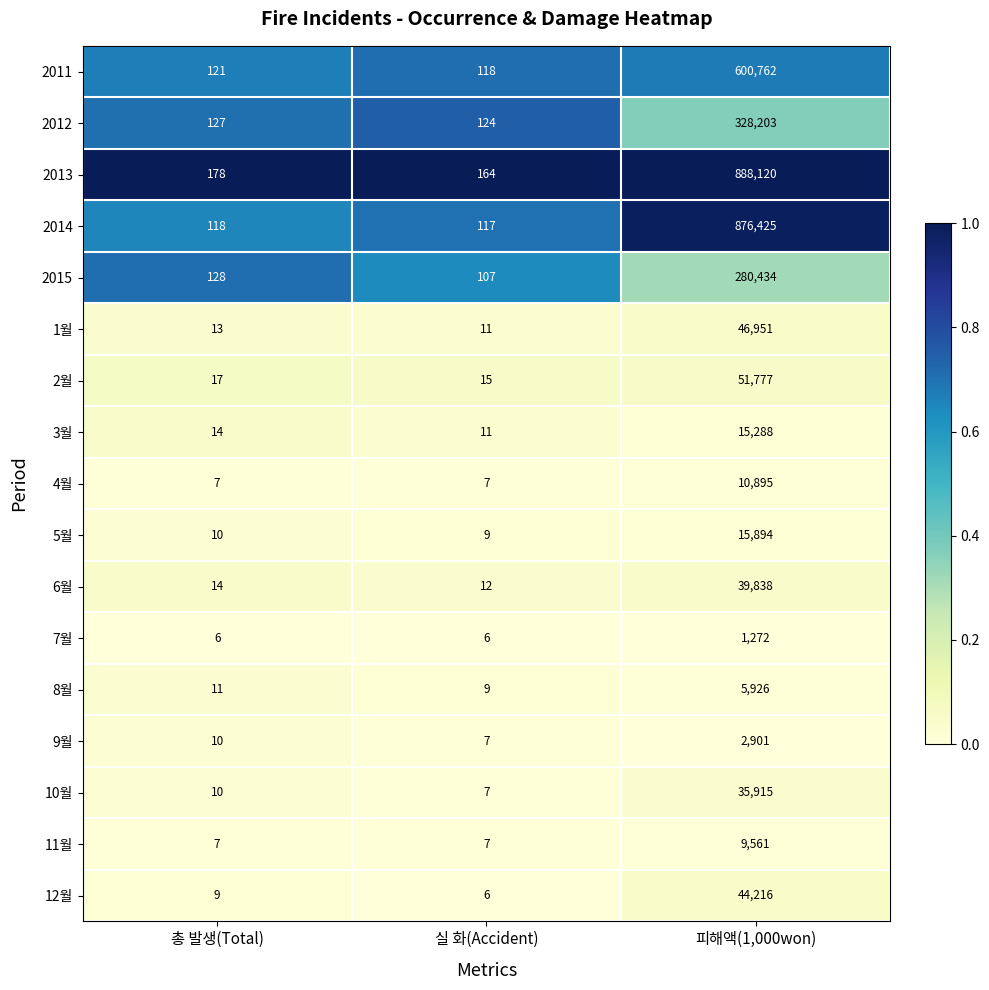

Is it true that 2014 equals 876425 at 피해액(1,000won)?

True